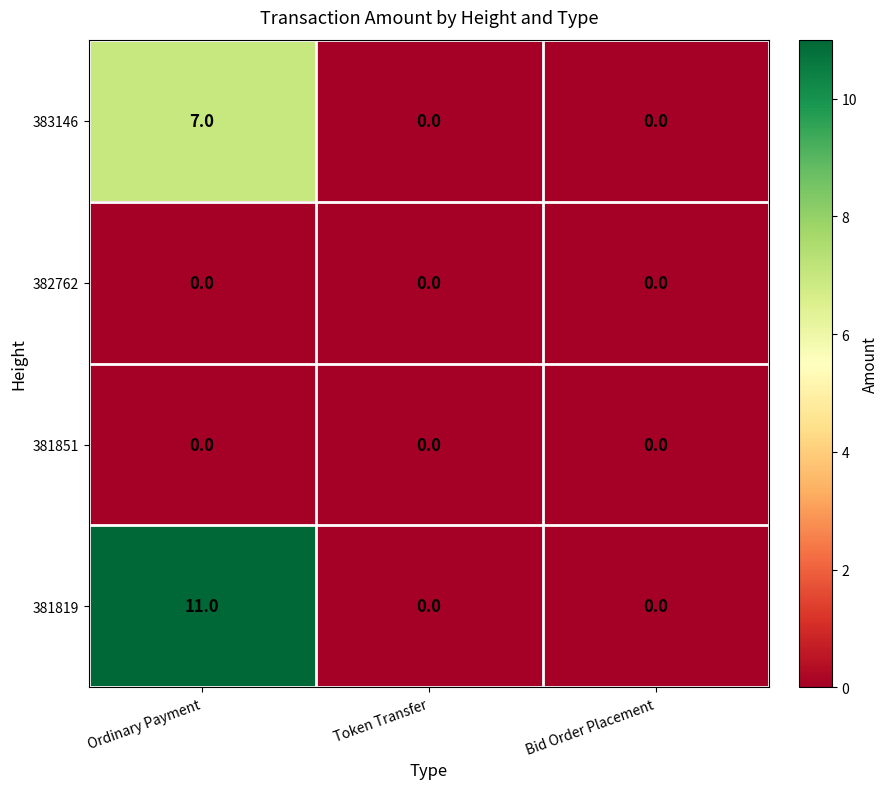

Which series has the largest total across all categories?

381819